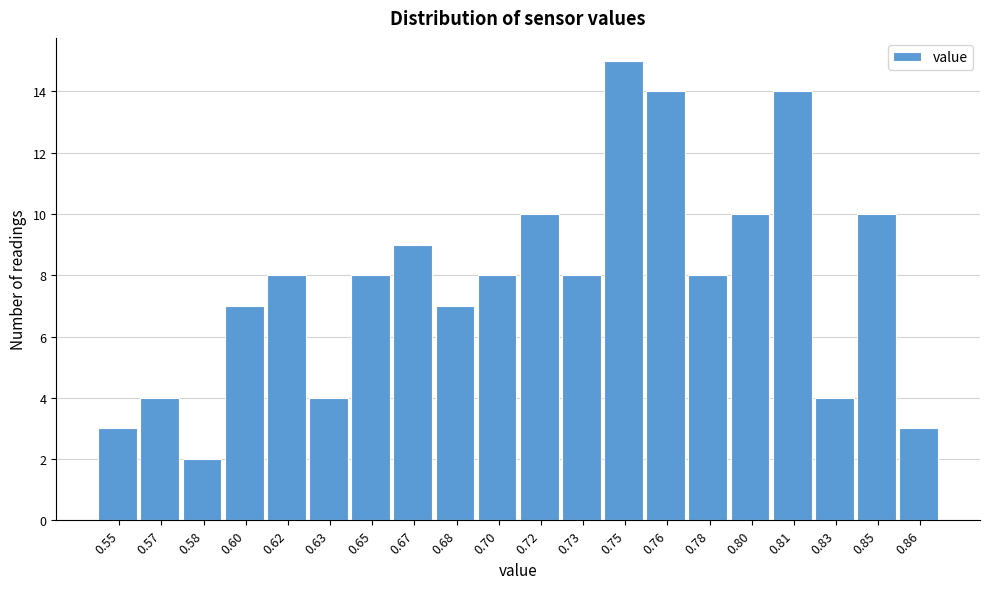

Reading right to left, what are all the values shown in this chart?

3	10	4	14	10	8	14	15	8	10	8	7	9	8	4	8	7	2	4	3